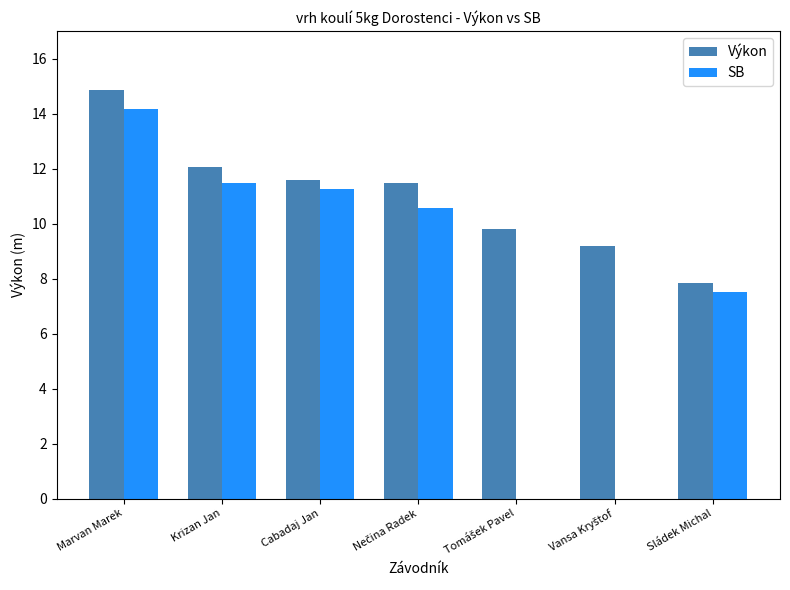

At which category is the sum across all series the highest?

Marvan Marek